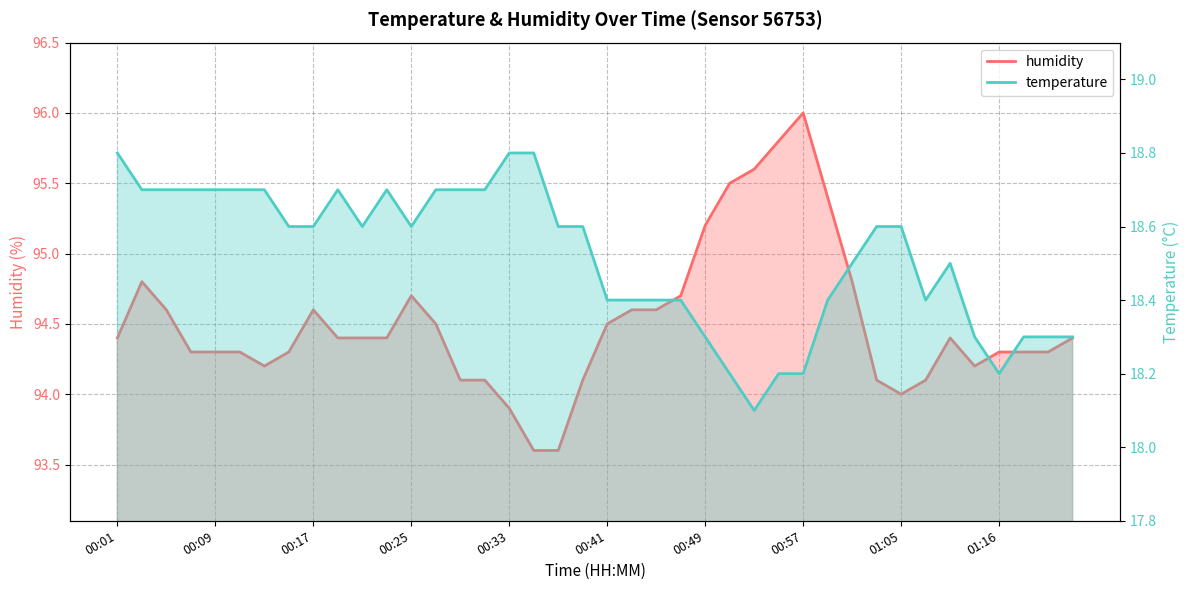

Where is humidity nearest to the value 94?

01:05